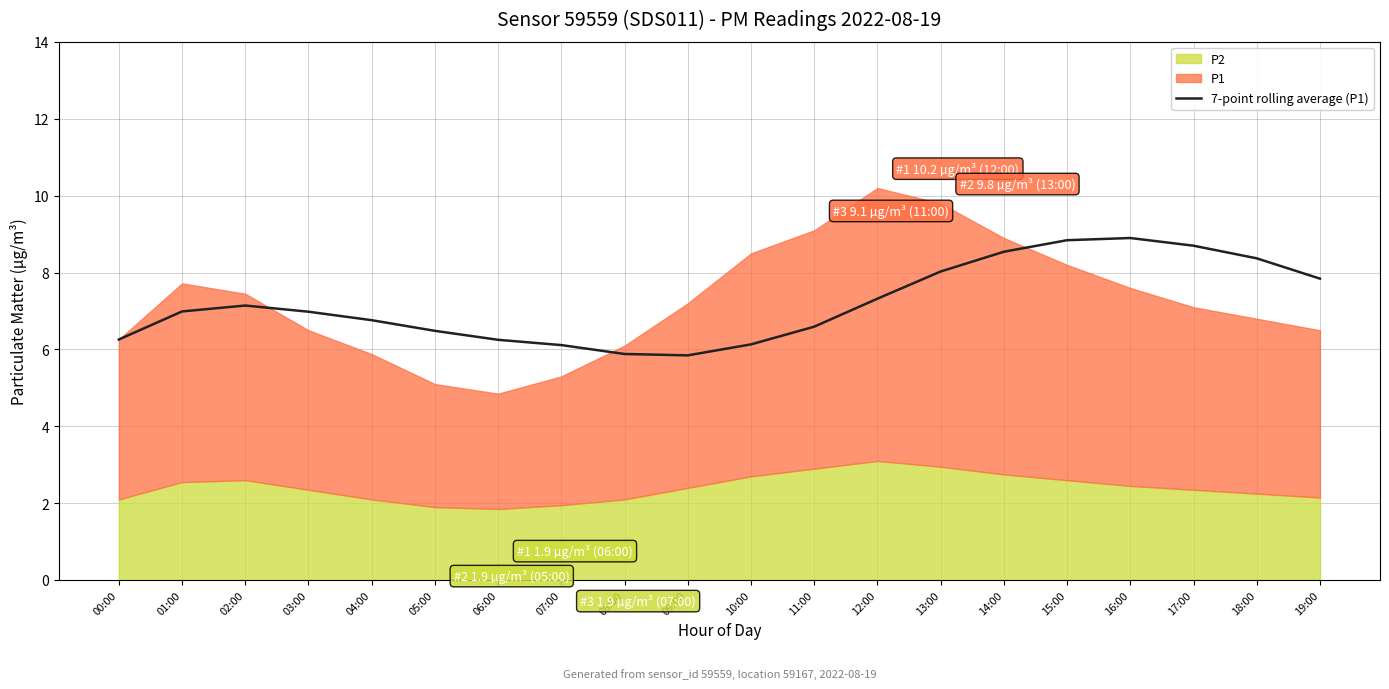

Read the value at 09:00.

5.8